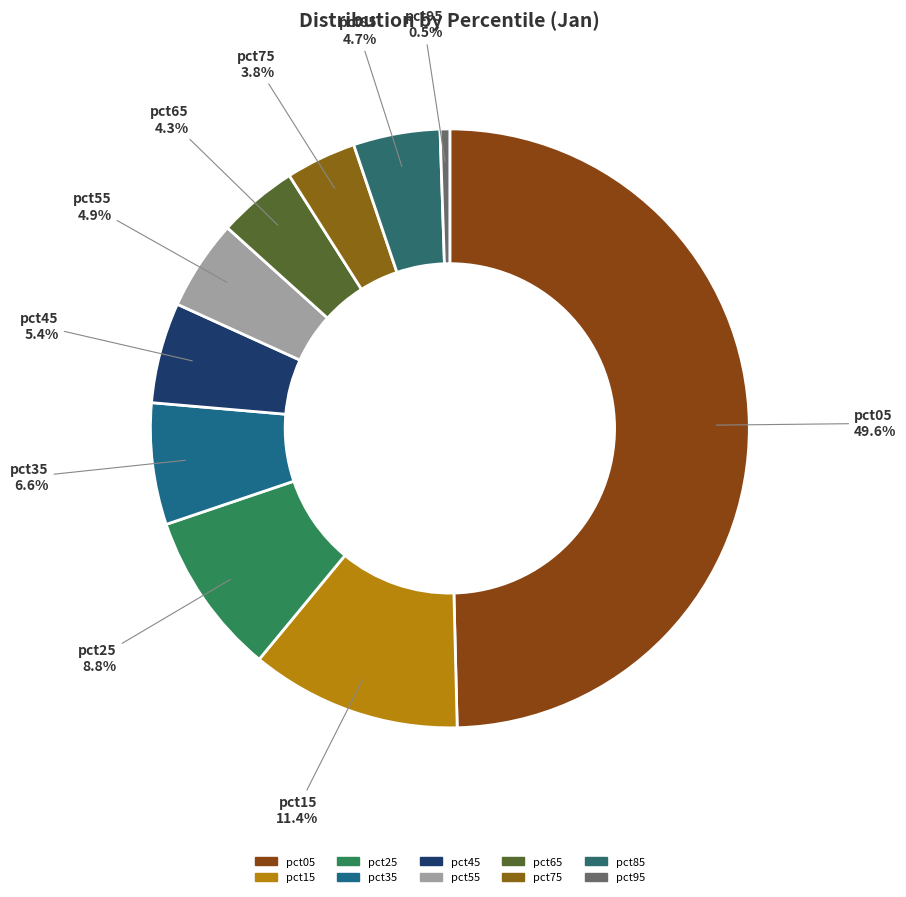

To the nearest percent, what percentage of the pie is pct55?

5%